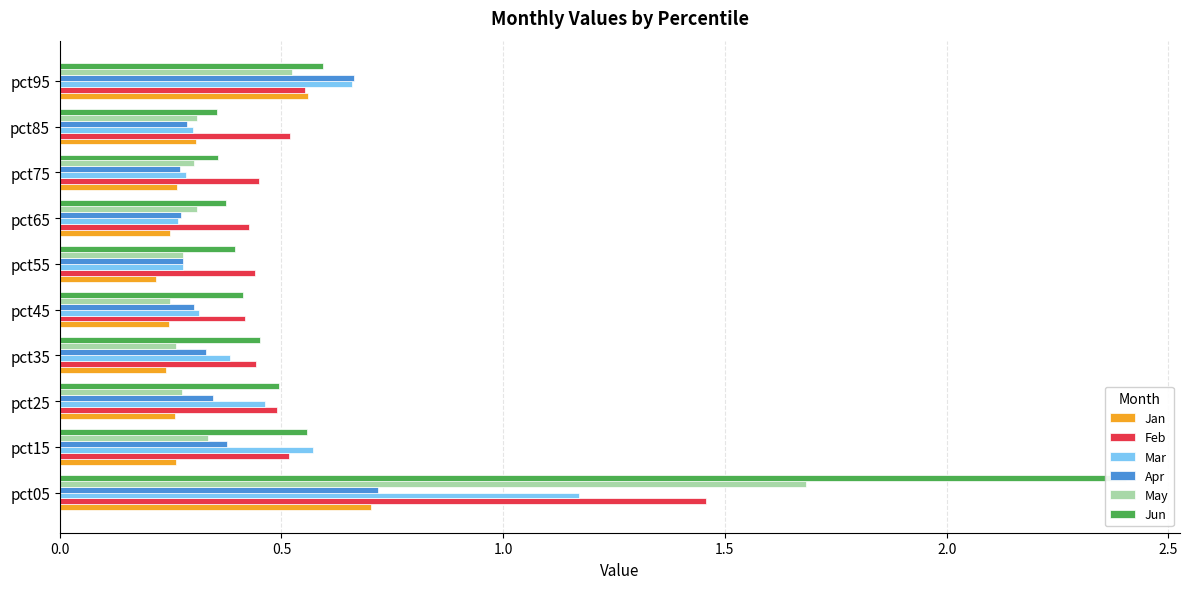

The Jun series shows 0.5 at pct35. True or false?

True